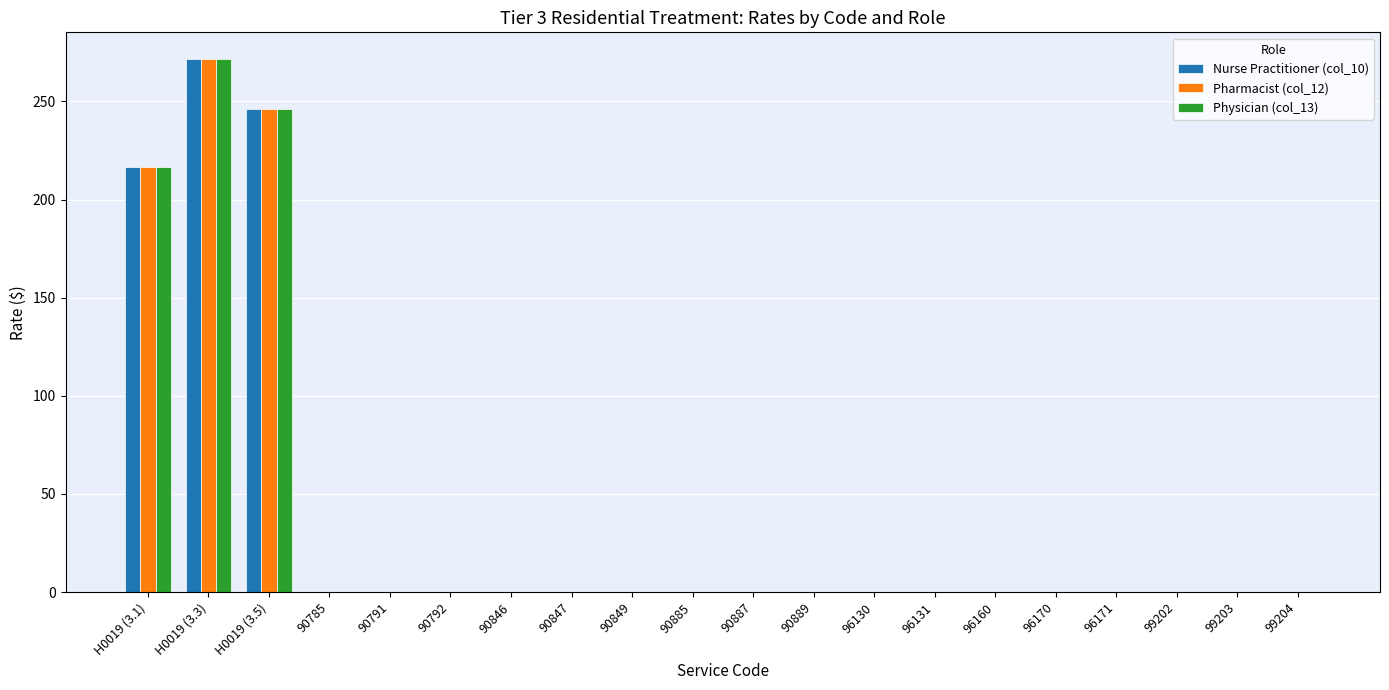

Reading right to left, transcribe all the data shown in this chart.

Nurse Practitioner (col_10): 99204=0.0	99203=0.0	99202=0.0	96171=0.0	96170=0.0	96160=0.0	96131=0.0	96130=0.0	90889=0.0	90887=0.0	90885=0.0	90849=0.0	90847=0.0	90846=0.0	90792=0.0	90791=0.0	90785=0.0	H0019 (3.5)=246.3	H0019 (3.3)=271.6	H0019 (3.1)=216.4
Pharmacist (col_12): 99204=0.0	99203=0.0	99202=0.0	96171=0.0	96170=0.0	96160=0.0	96131=0.0	96130=0.0	90889=0.0	90887=0.0	90885=0.0	90849=0.0	90847=0.0	90846=0.0	90792=0.0	90791=0.0	90785=0.0	H0019 (3.5)=246.3	H0019 (3.3)=271.6	H0019 (3.1)=216.4
Physician (col_13): 99204=0.0	99203=0.0	99202=0.0	96171=0.0	96170=0.0	96160=0.0	96131=0.0	96130=0.0	90889=0.0	90887=0.0	90885=0.0	90849=0.0	90847=0.0	90846=0.0	90792=0.0	90791=0.0	90785=0.0	H0019 (3.5)=246.3	H0019 (3.3)=271.6	H0019 (3.1)=216.4